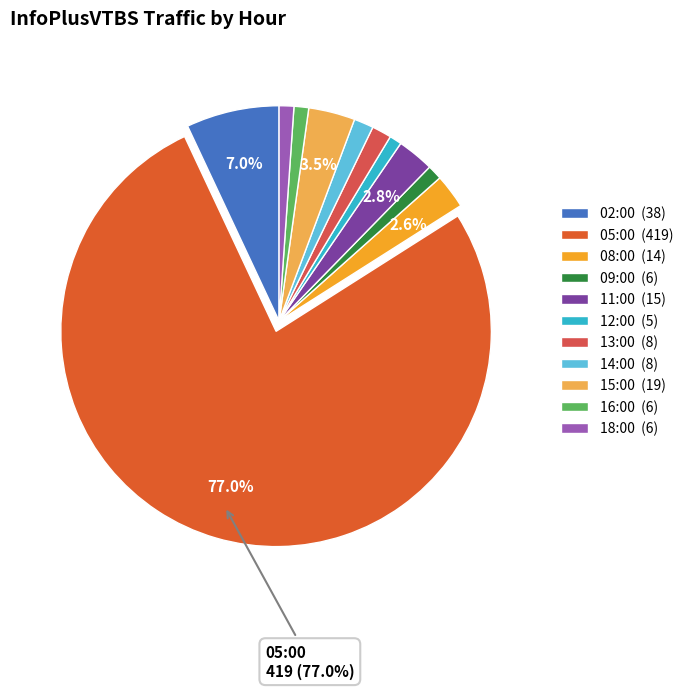

To the nearest percent, what portion does 05:00 represent?

77%